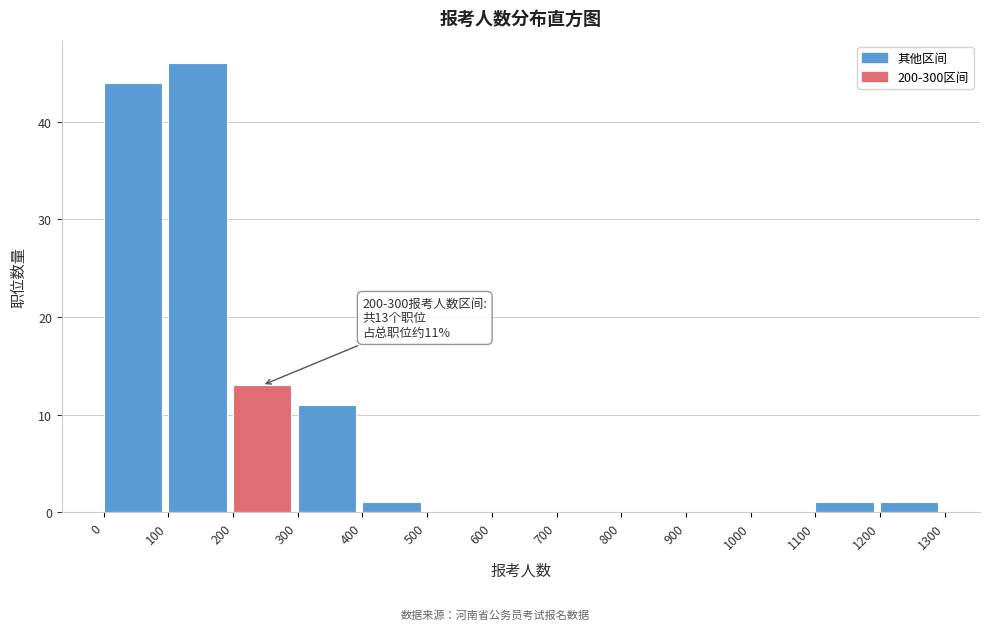

Over which range of the x-axis is the bar tallest?

100 to 200